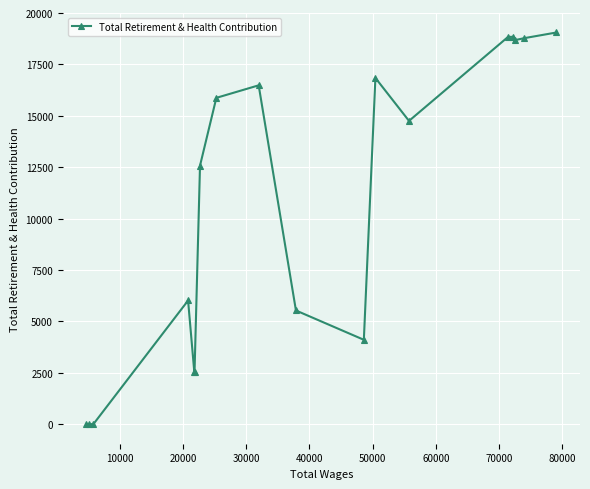

What is the maximum value shown in the chart?

19053